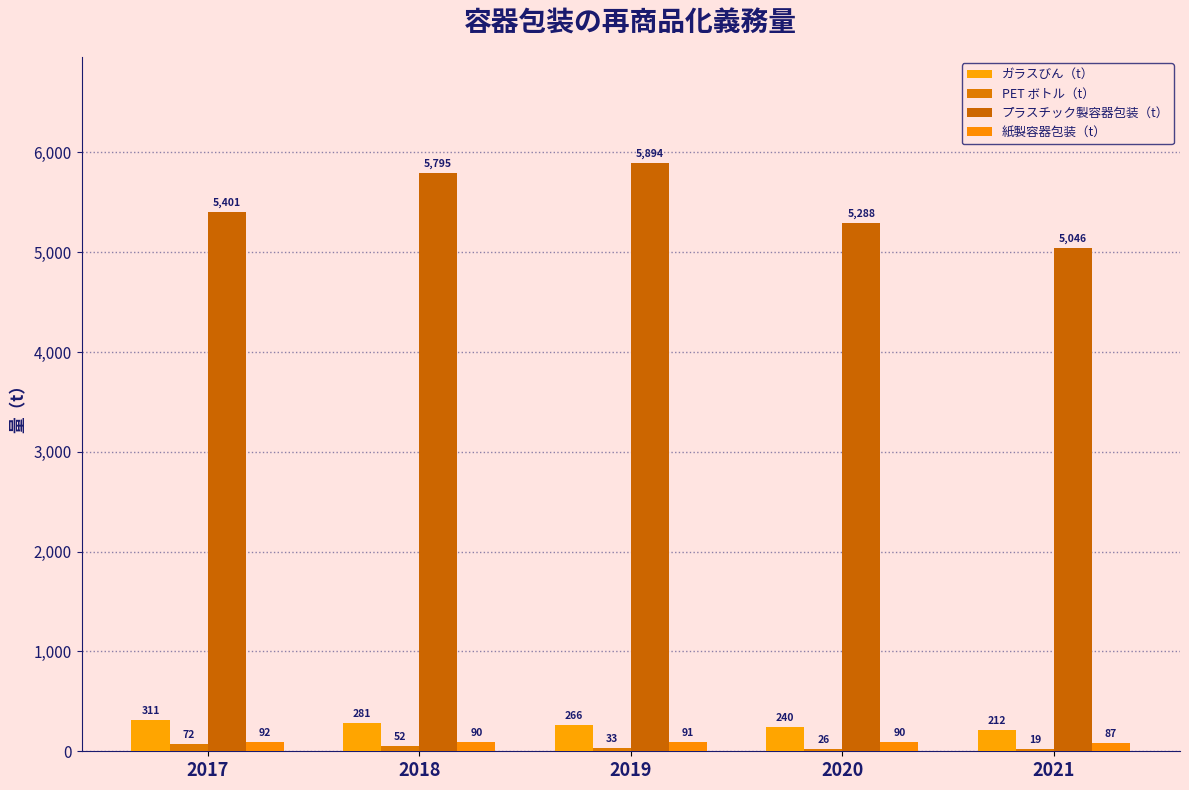

At 2021, list the series in order from largest to smallest.

プラスチック製容器包装（t）, ガラスびん（t）, 紙製容器包装（t）, PET ボトル（t）